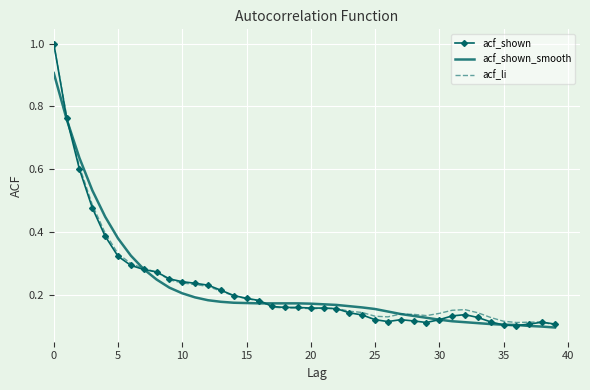

What is the maximum value for acf_li?

1.0